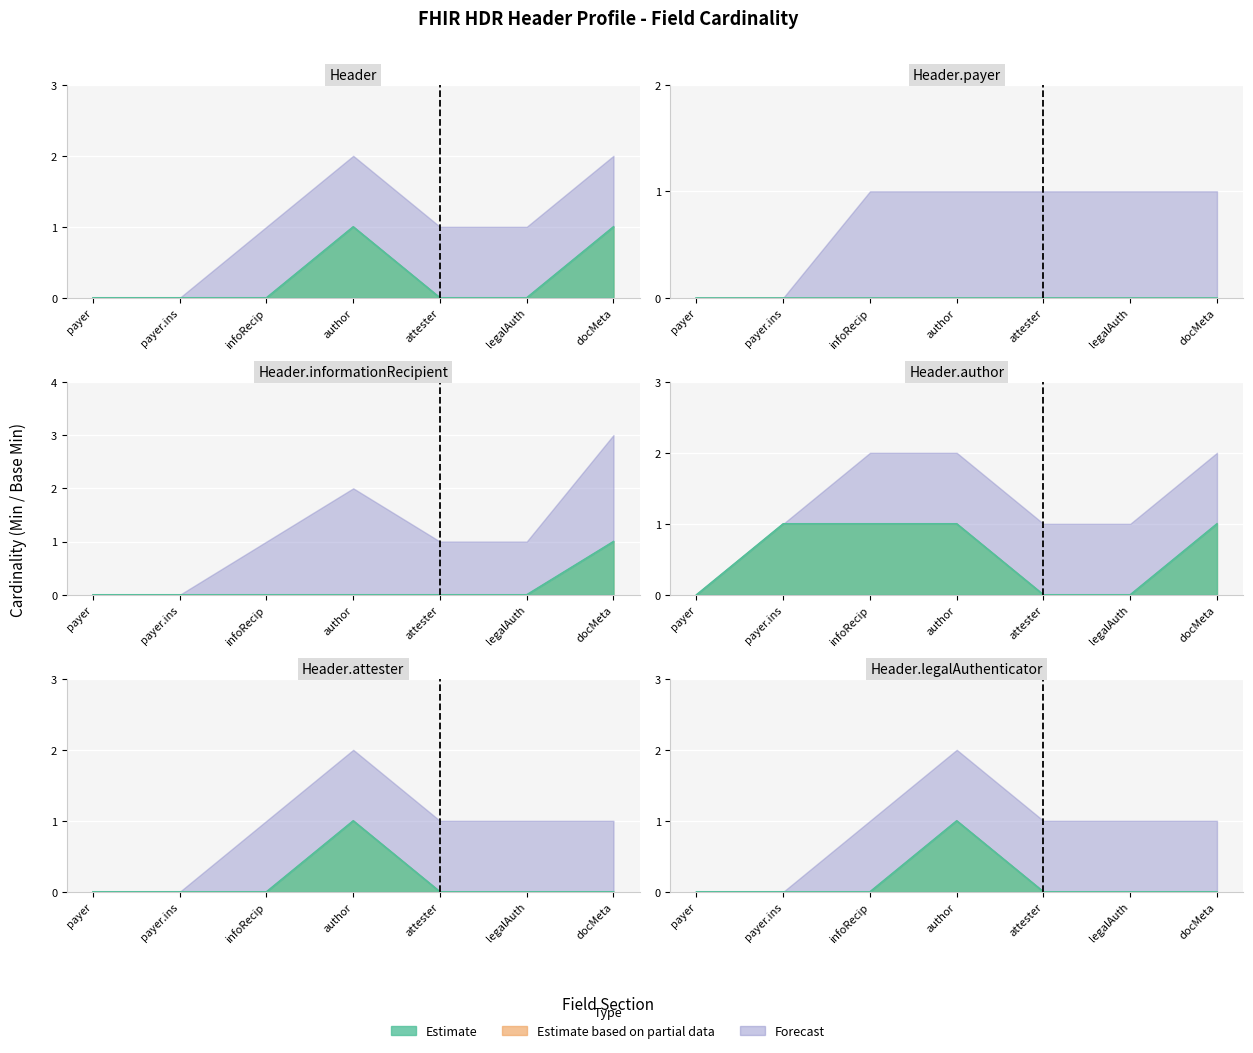

What is the difference between the Base Min values at infoRecip and docMeta?

1